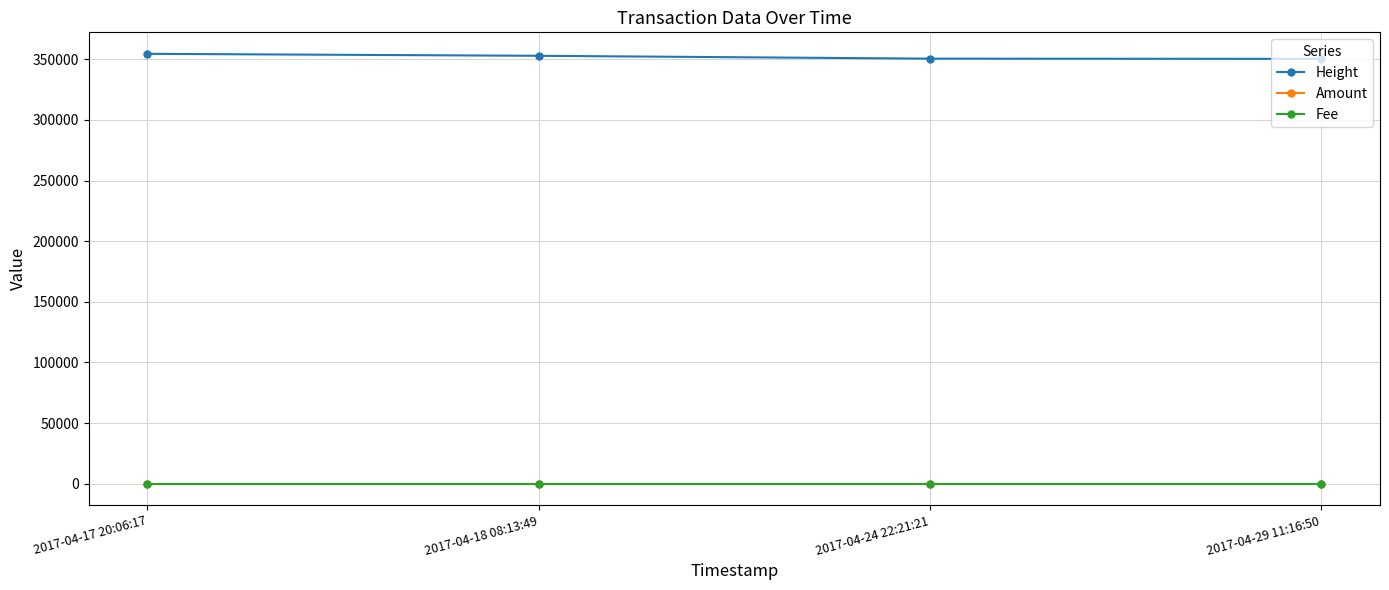

What is the maximum value for Amount?

3